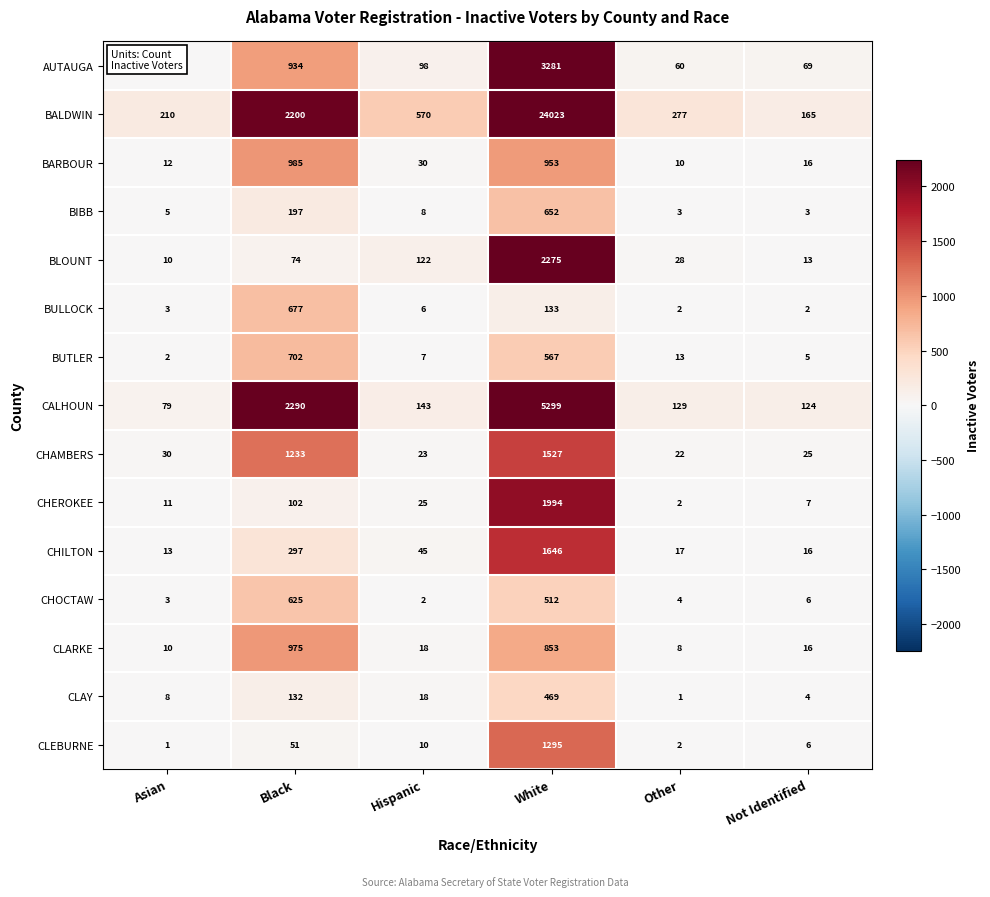

What is the maximum value for CLARKE?

975